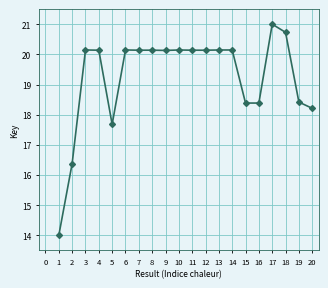

What is the difference between the values at 10 and 16?

1.8